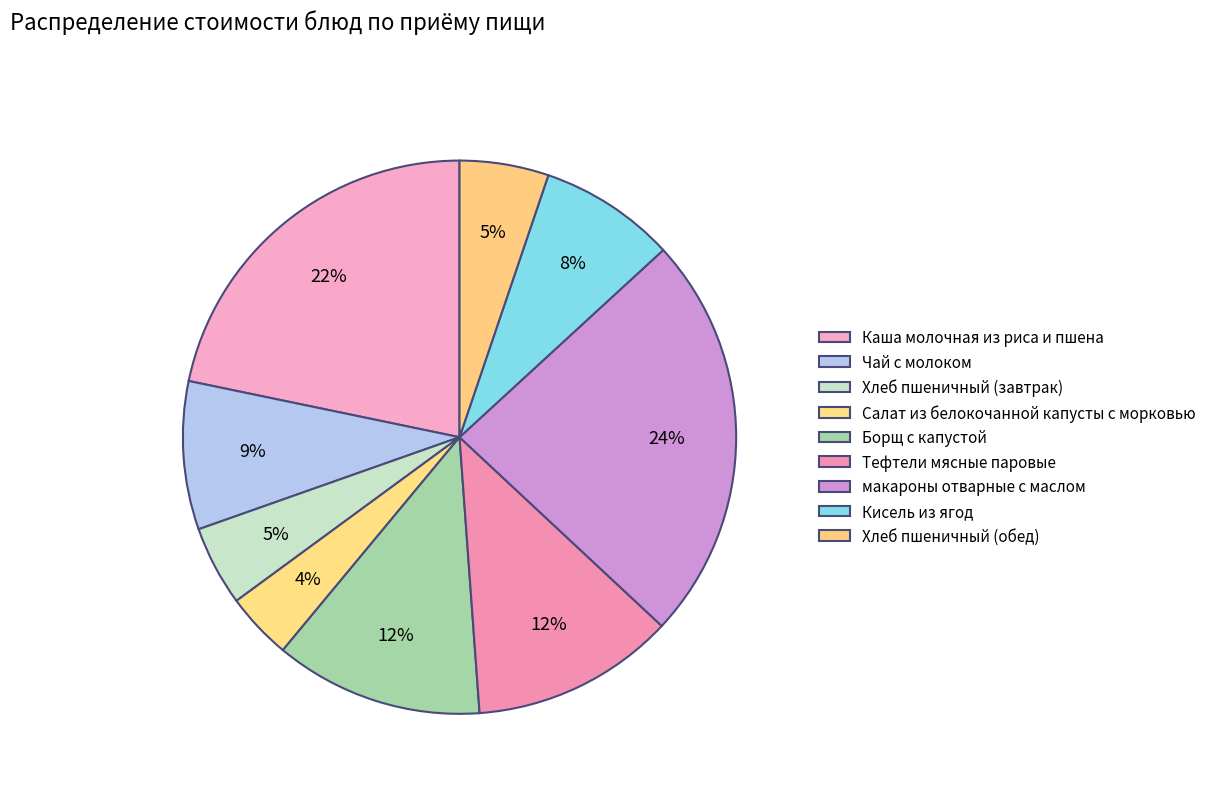

What is the largest slice in the pie chart?

макароны отварные с маслом